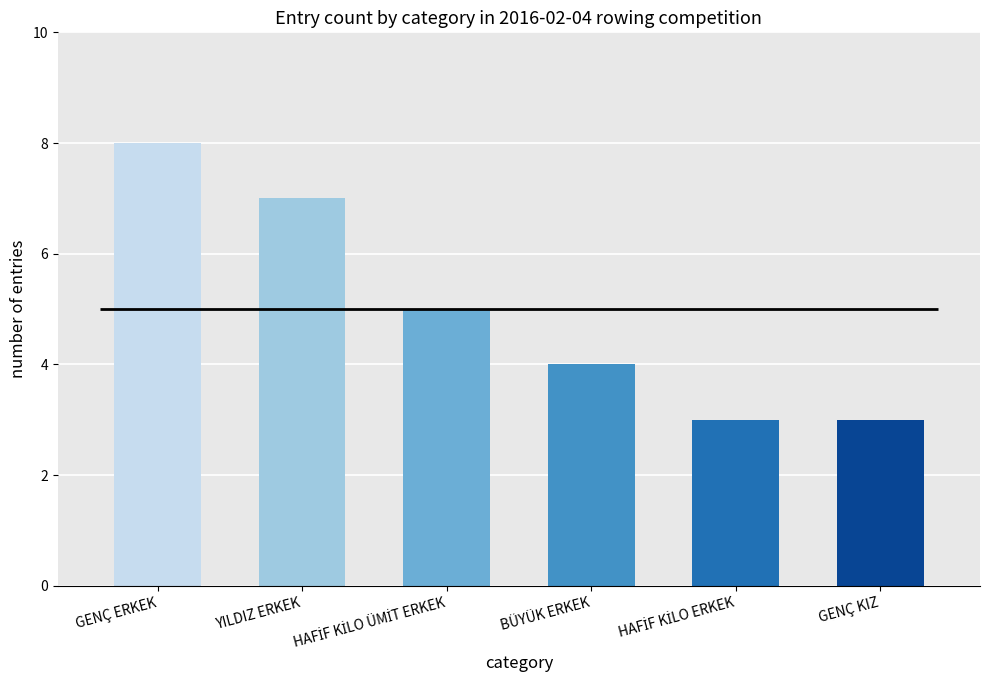

Between YILDIZ ERKEK and GENÇ KIZ, which is larger?

YILDIZ ERKEK